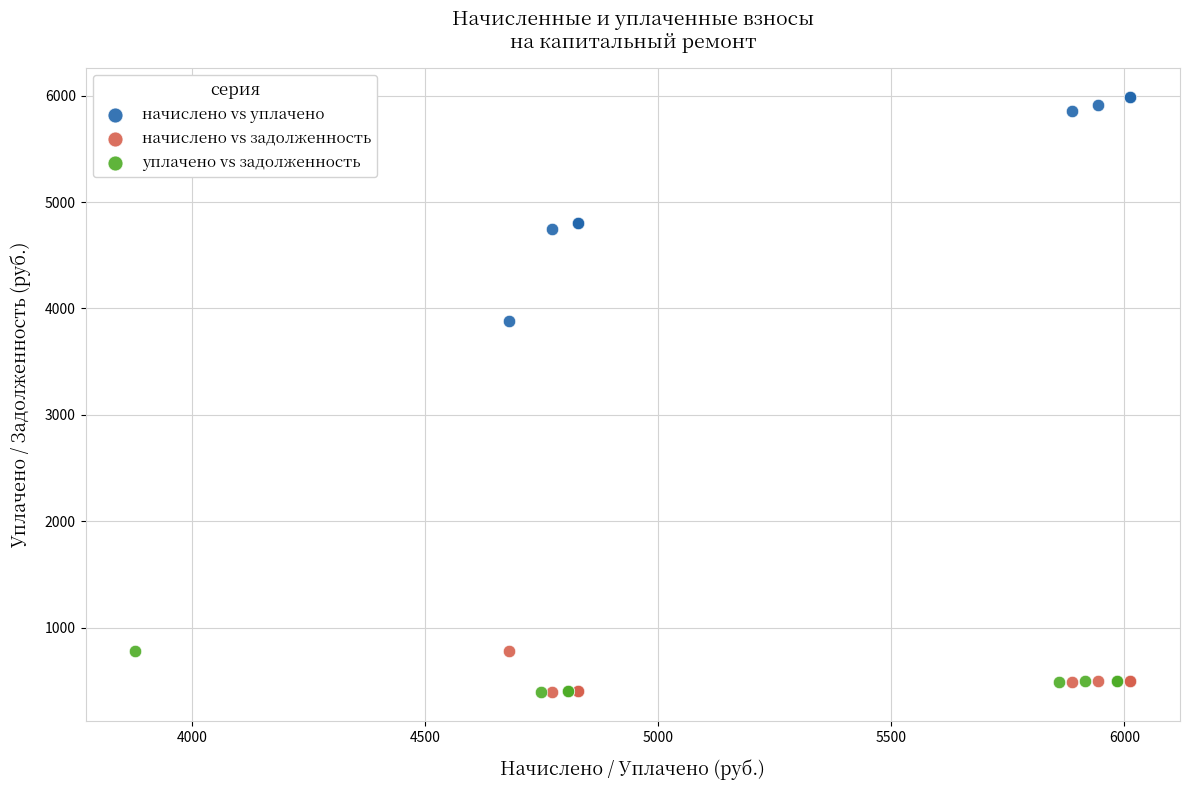

Which series contains the highest Y value?

начислено vs уплачено